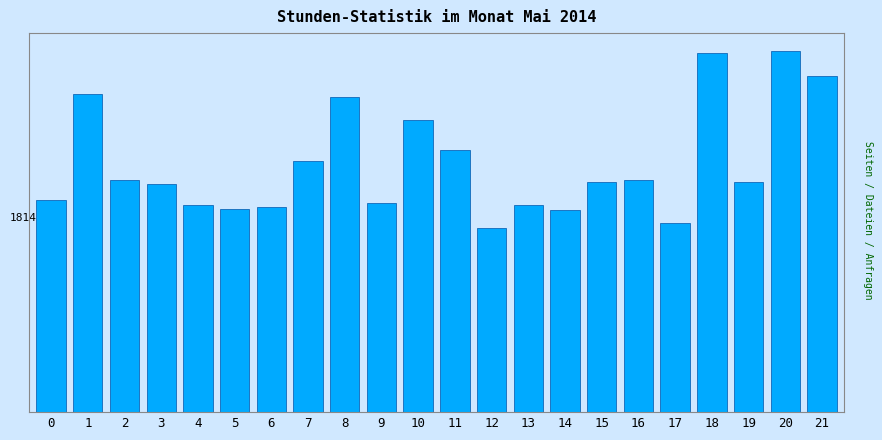

What is the value of the 16th bar from the left?

130